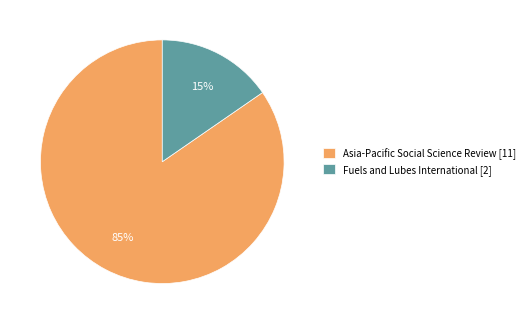

How many segments does this pie chart have?

2